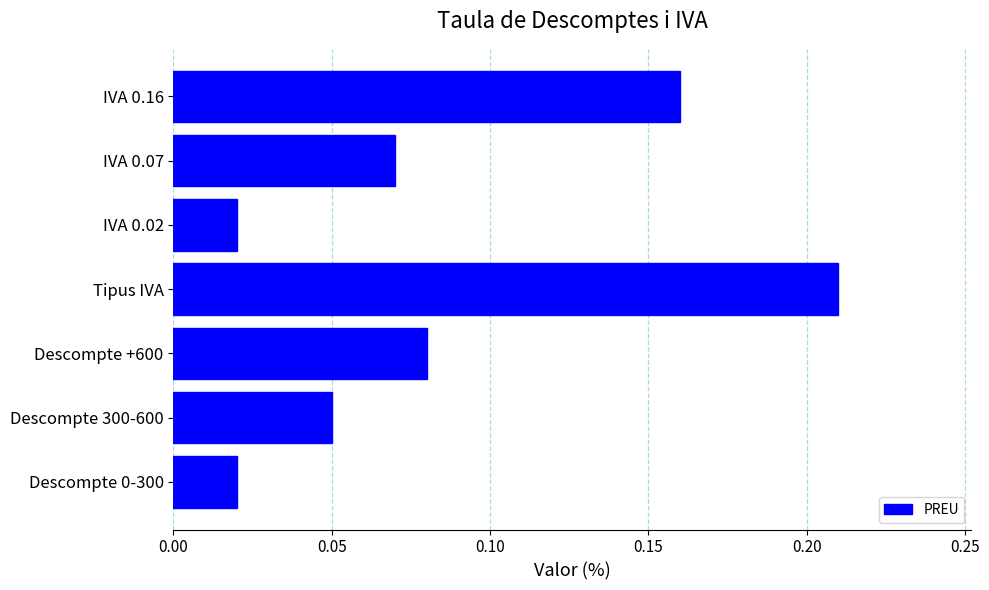

What is the sum of all values?

0.6